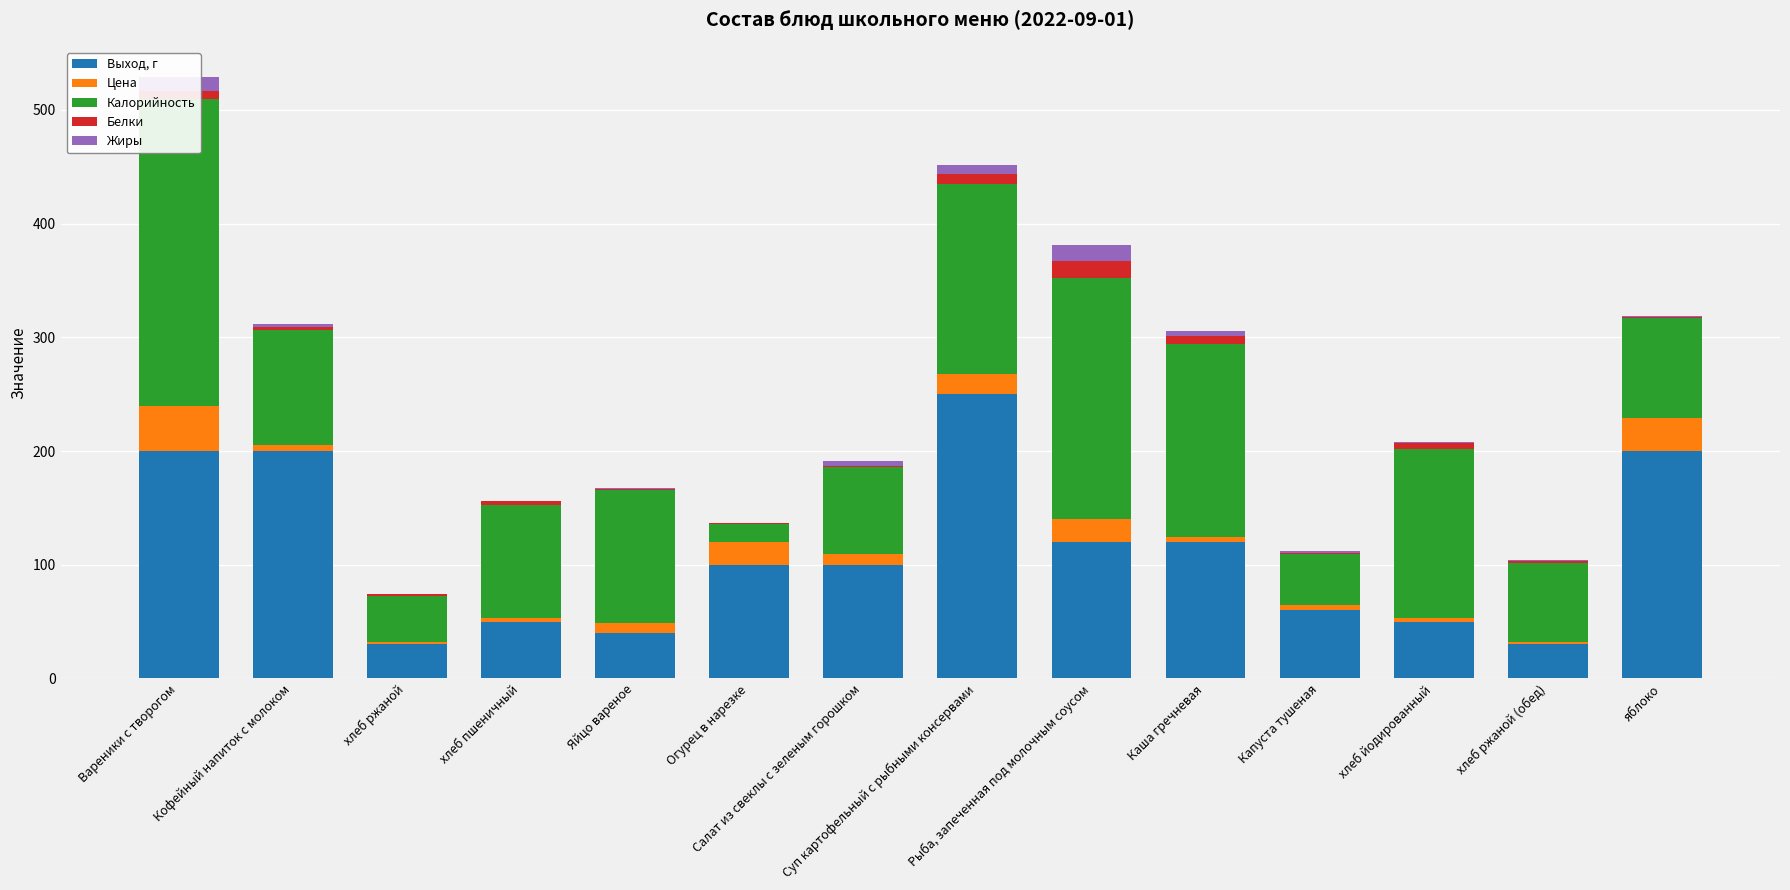

Rank the categories by Жиры value from highest to lowest.

Рыба, запеченная под молочным соусом, Вареники с творогом, Суп картофельный с рыбными консервами, Салат из свеклы с зеленым горошком, Каша гречневая, Кофейный напиток с молоком, Капуста тушеная, Яйцо вареное, яблоко, хлеб йодированный, хлеб ржаной (обед), хлеб ржаной, хлеб пшеничный, Огурец в нарезке